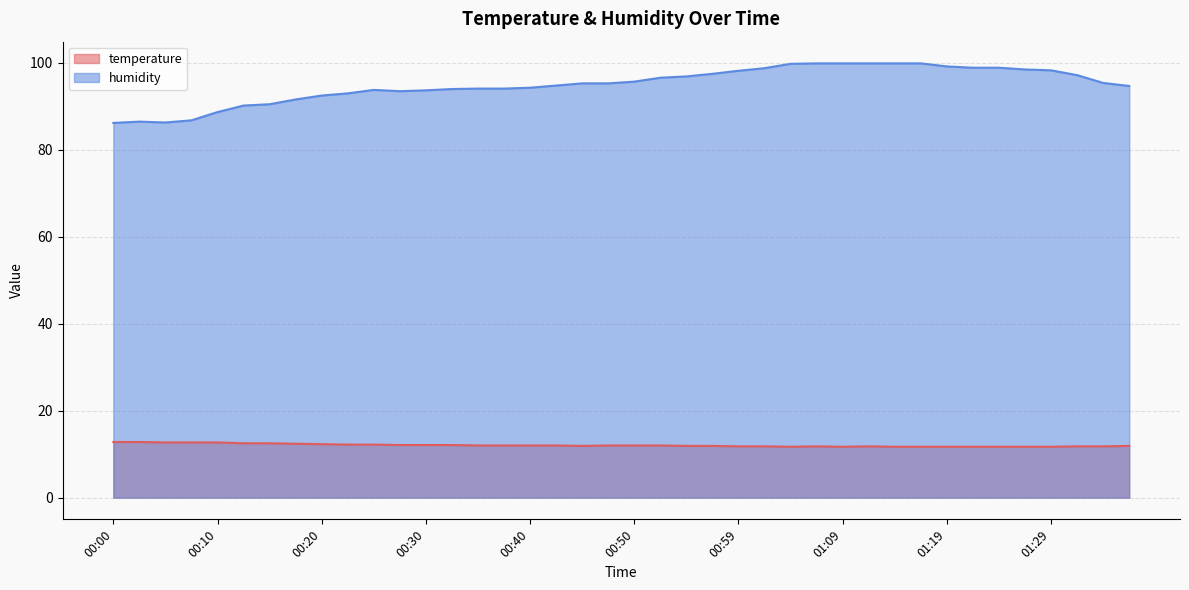

True or false: humidity and temperature cross at least once.

False